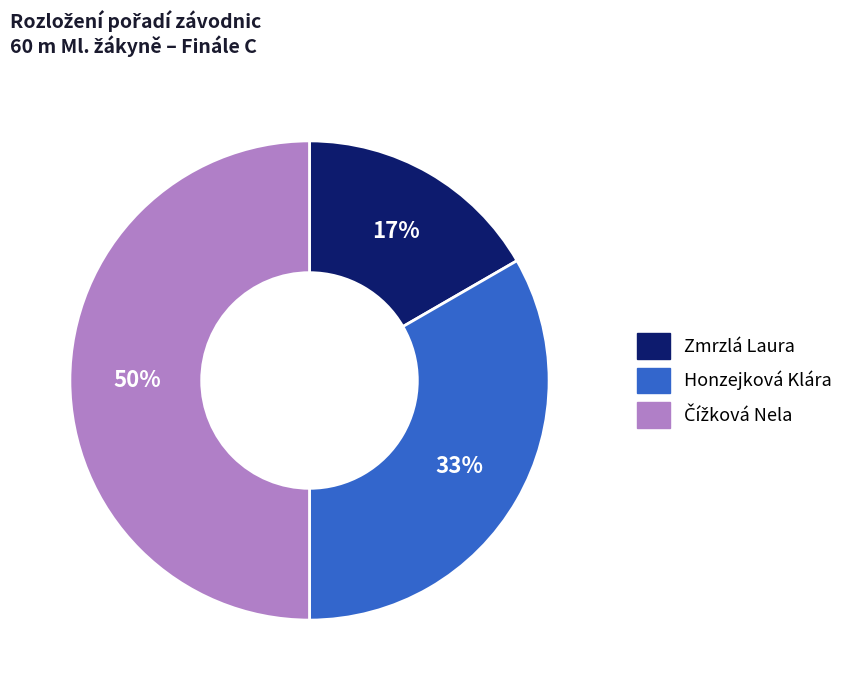

Does Zmrzlá Laura represent more than half of the total?

No